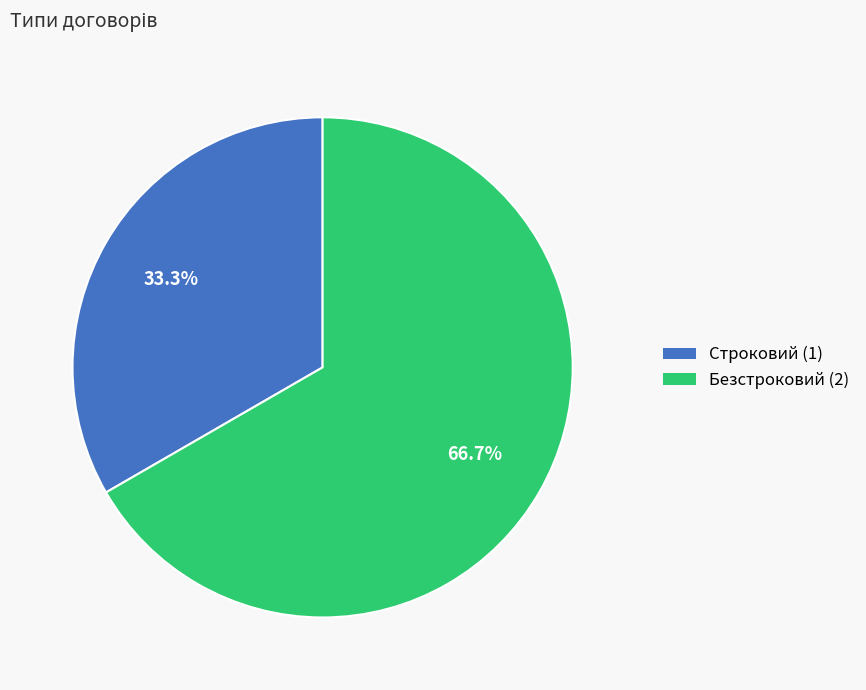

To the nearest percent, what is the difference between the Строковий and Безстроковий slice percentages?

33%